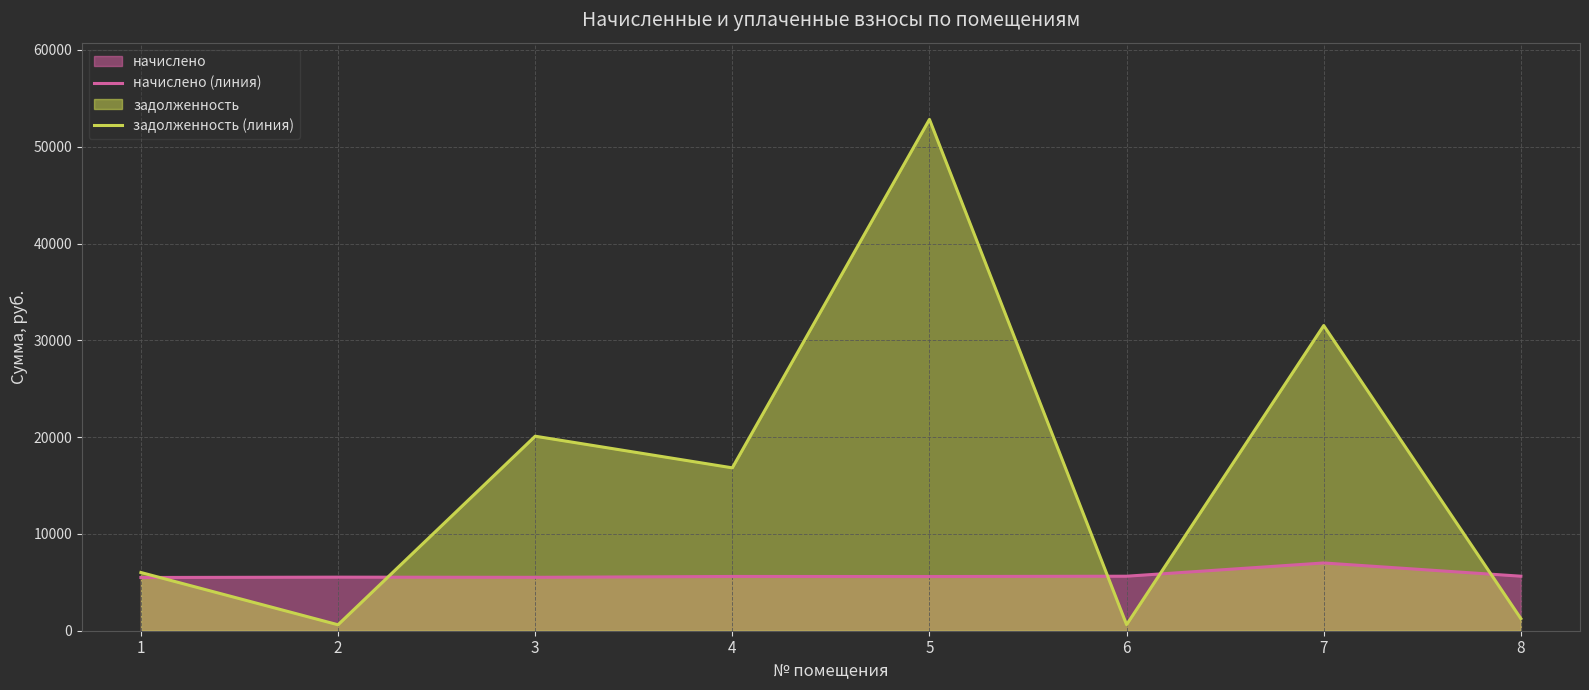

Between which two adjacent categories do задолженность (линия) and начислено (линия) first intersect?

1 and 2